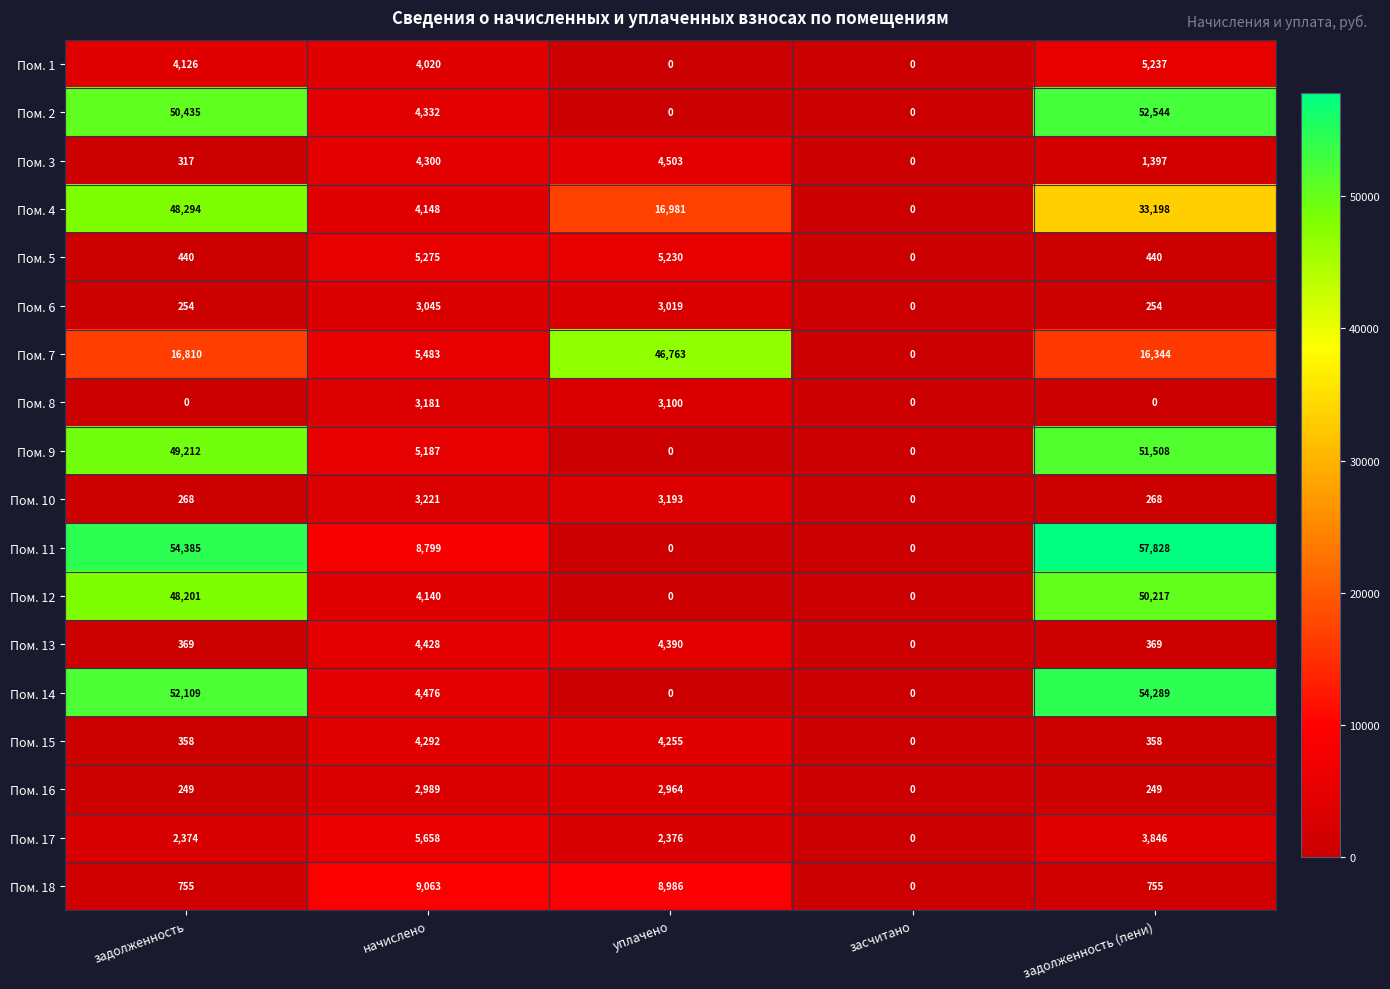

Read the Пом. 5 value at начислено.

5275